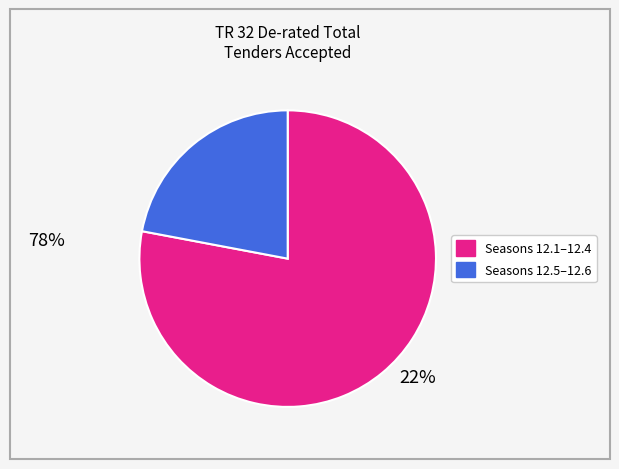

Is there any slice that represents more than half of the pie?

Yes